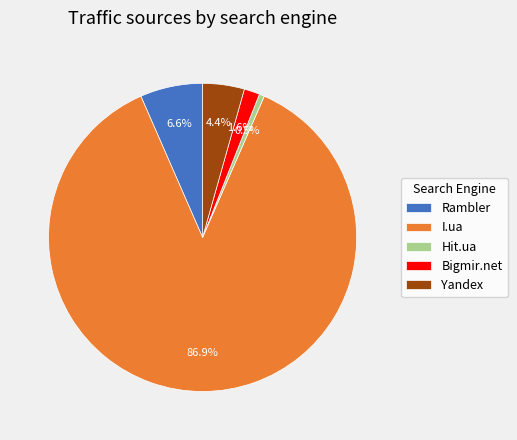

What is the majority slice?

I.ua